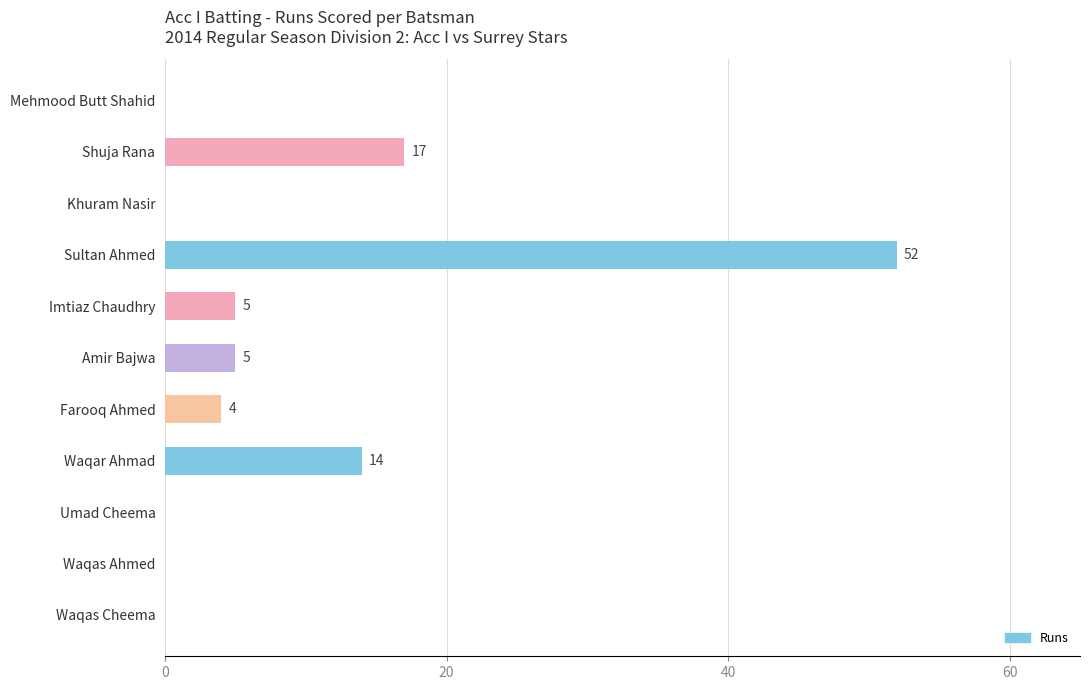

Are the bars horizontal?

Yes